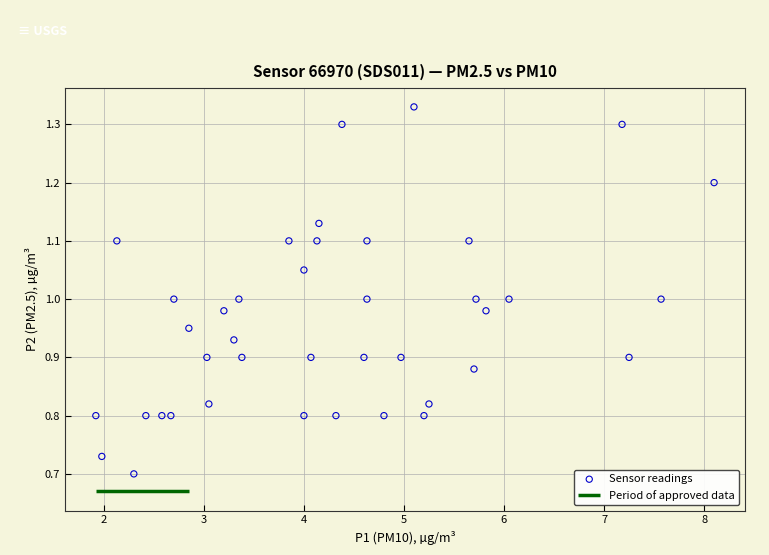

What is the range of Y values (max minus min)?

0.6